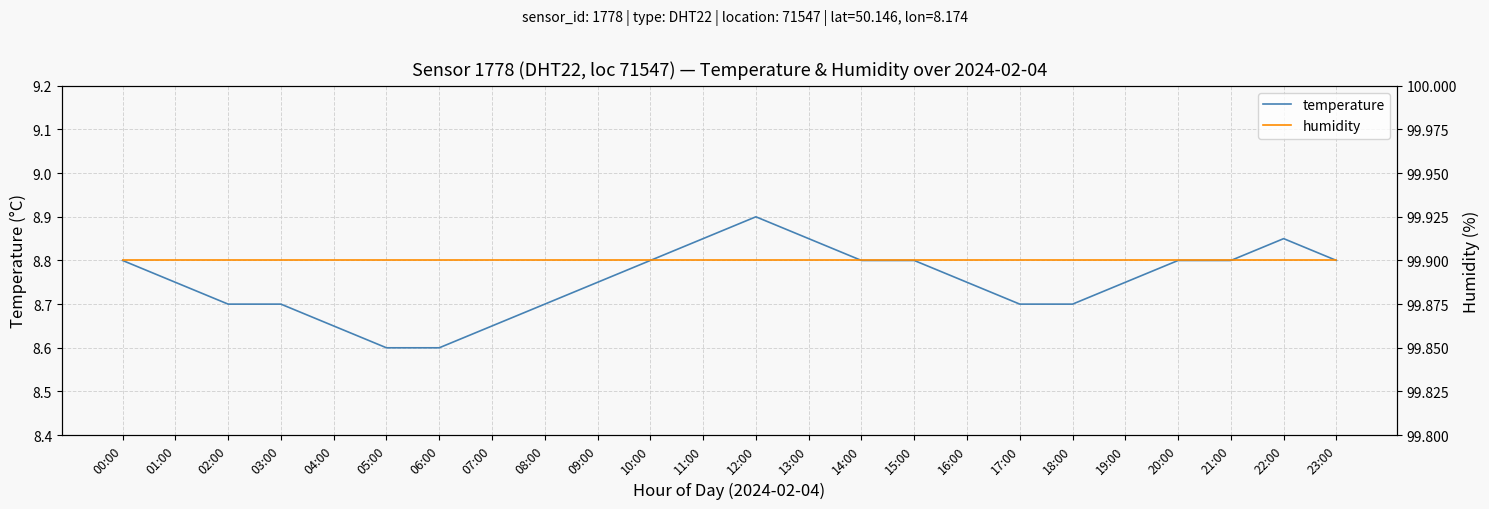

What is the maximum value shown in the chart?

99.9